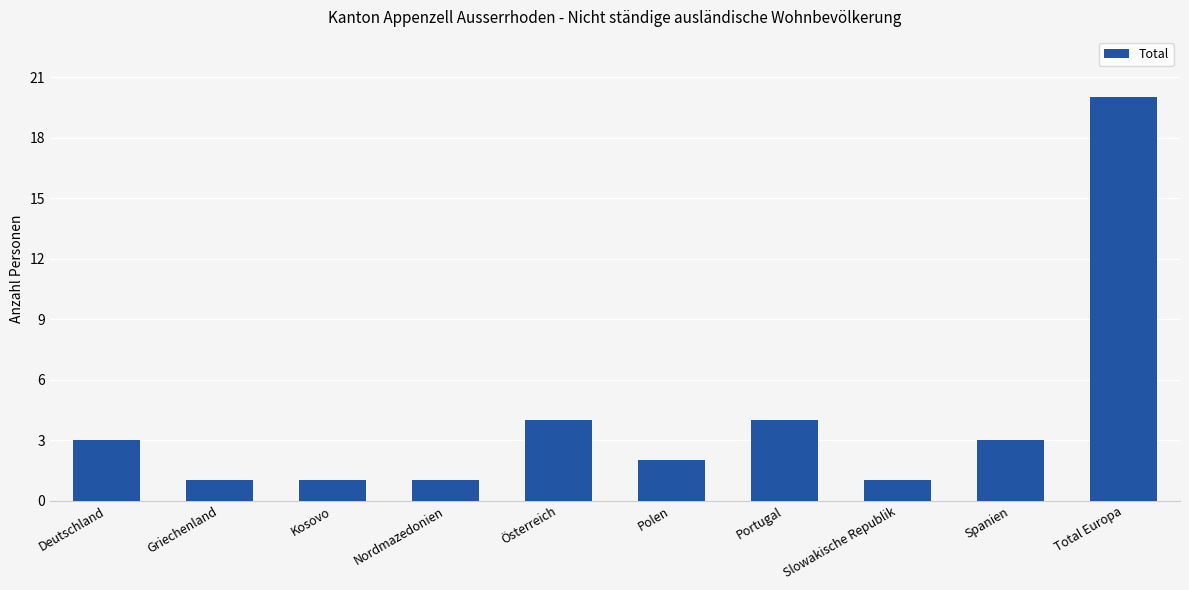

What is the smallest value displayed?

1